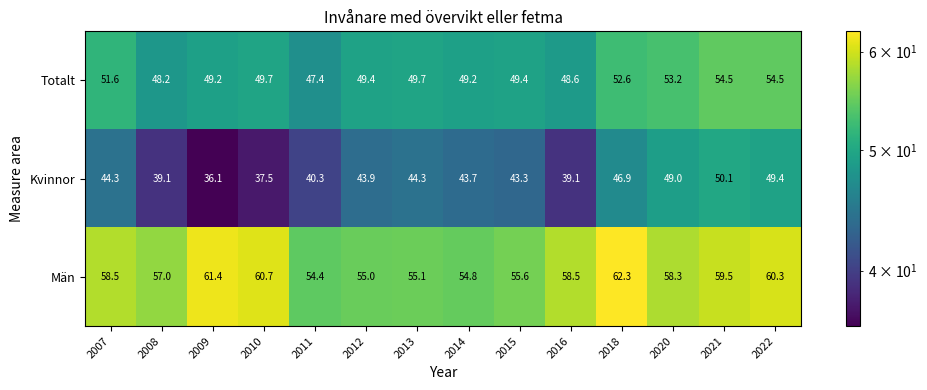

At how many categories does at least one series exceed 52?

14